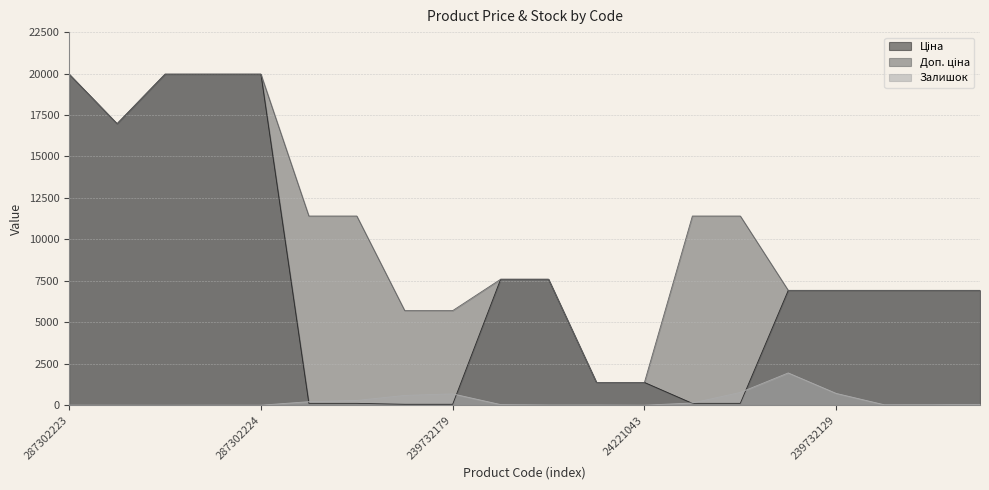

Reading right to left, transcribe all the data shown in this chart.

Ціна: 24222031=6925.7	239682129=6925.7	239682130=6925.7	239732129=6925.7	239732130=6925.7	239772129=114.1	239772130=114.1	24221043=1375.4	24221099=1375.4	239682179=7596.5	239682195=7596.5	239732179=57.0	239732195=57.0	239772179=114.1	239772195=114.1	287302224=19964.2	287302225=19964.2	287302226=19964.2	287292222=16976.3	287302223=19964.2
Доп. ціна: 24222031=6925.7	239682129=6925.7	239682130=6925.7	239732129=6925.7	239732130=6925.7	239772129=11410.0	239772130=11410.0	24221043=1375.0	24221099=1375.0	239682179=7596.5	239682195=7596.5	239732179=5705.0	239732195=5705.0	239772179=11410.0	239772195=11410.0	287302224=19964.2	287302225=19964.2	287302226=19964.2	287292222=16976.3	287302223=19964.2
Залишок: 24222031=51.0	239682129=32.0	239682130=31.0	239732129=713.0	239732130=1948.0	239772129=773.0	239772130=135.0	24221043=4.0	24221099=16.0	239682179=16.0	239682195=40.0	239732179=686.0	239732195=593.0	239772179=290.0	239772195=214.0	287302224=3.0	287302225=5.0	287302226=1.0	287292222=4.0	287302223=7.0